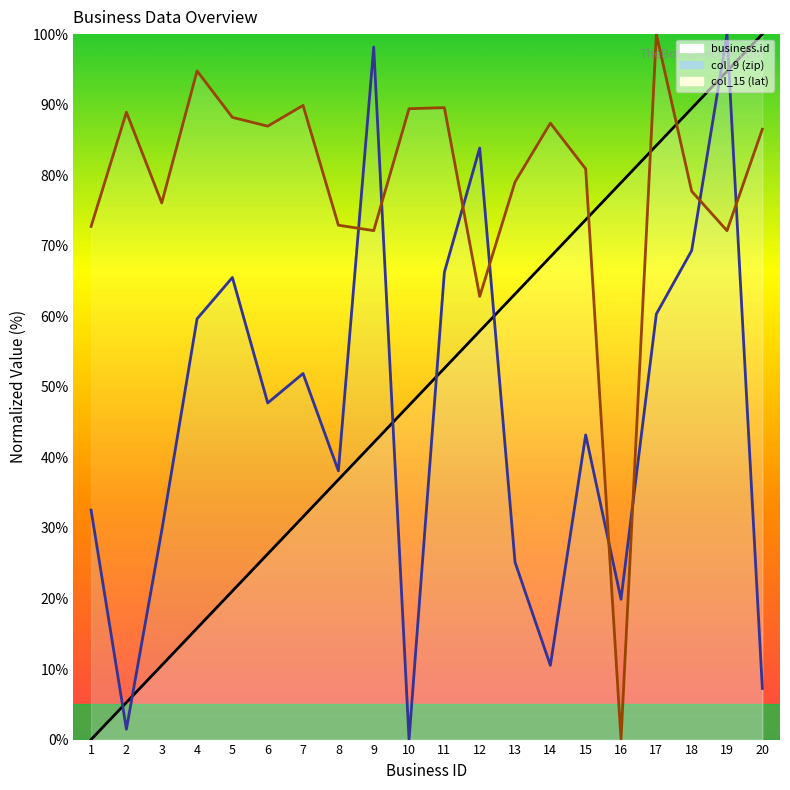

Which label corresponds to the largest value in the chart?

20